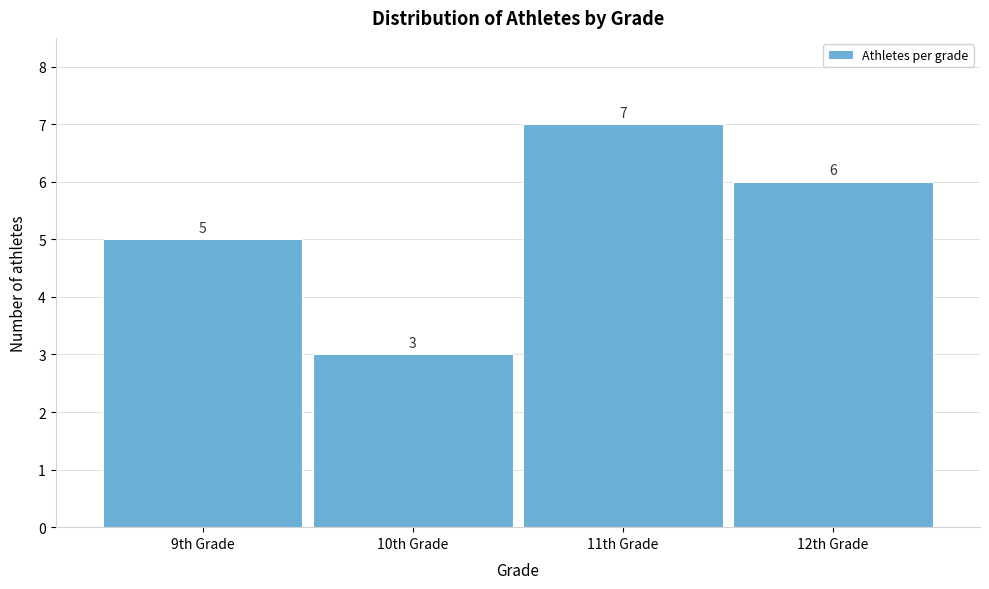

Reading left to right, list all the values displayed in this chart.

5	3	7	6